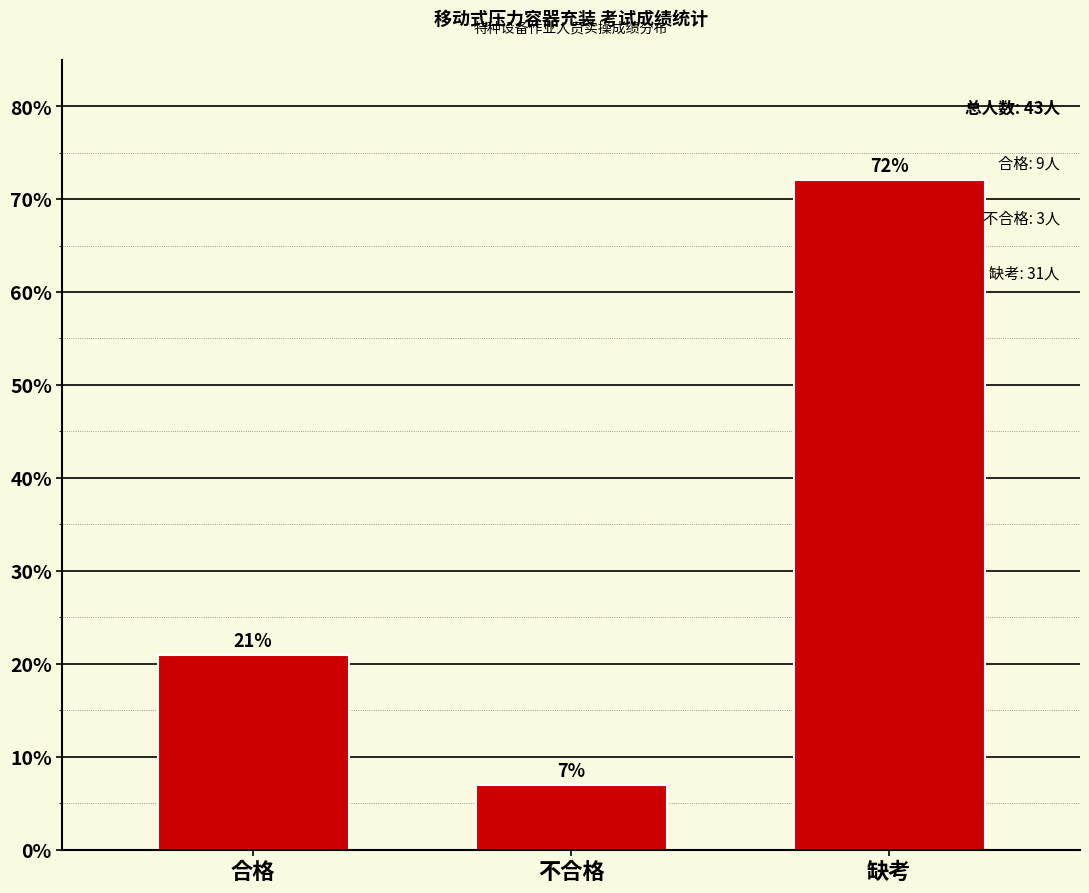

Approximately how many times larger is the value at 合格 compared to 不合格?

3.0